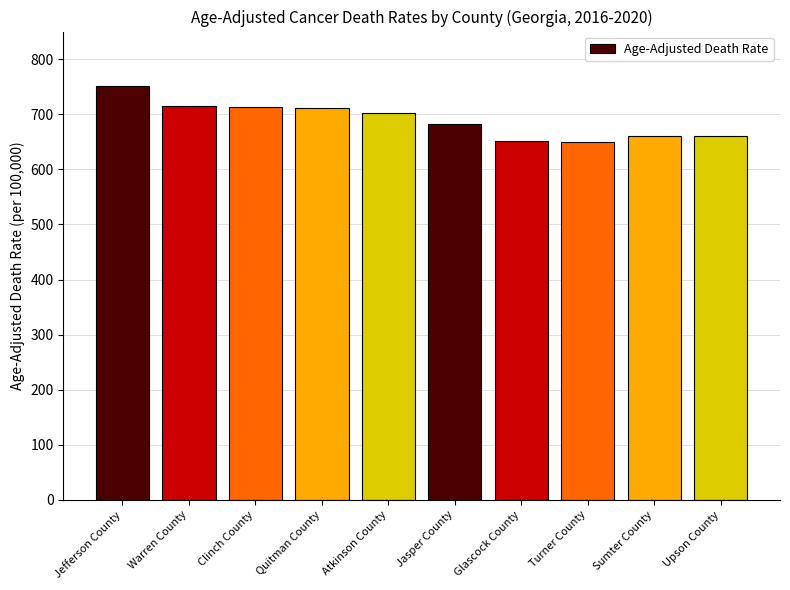

The value at Warren County is 1209.2. True or false?

False